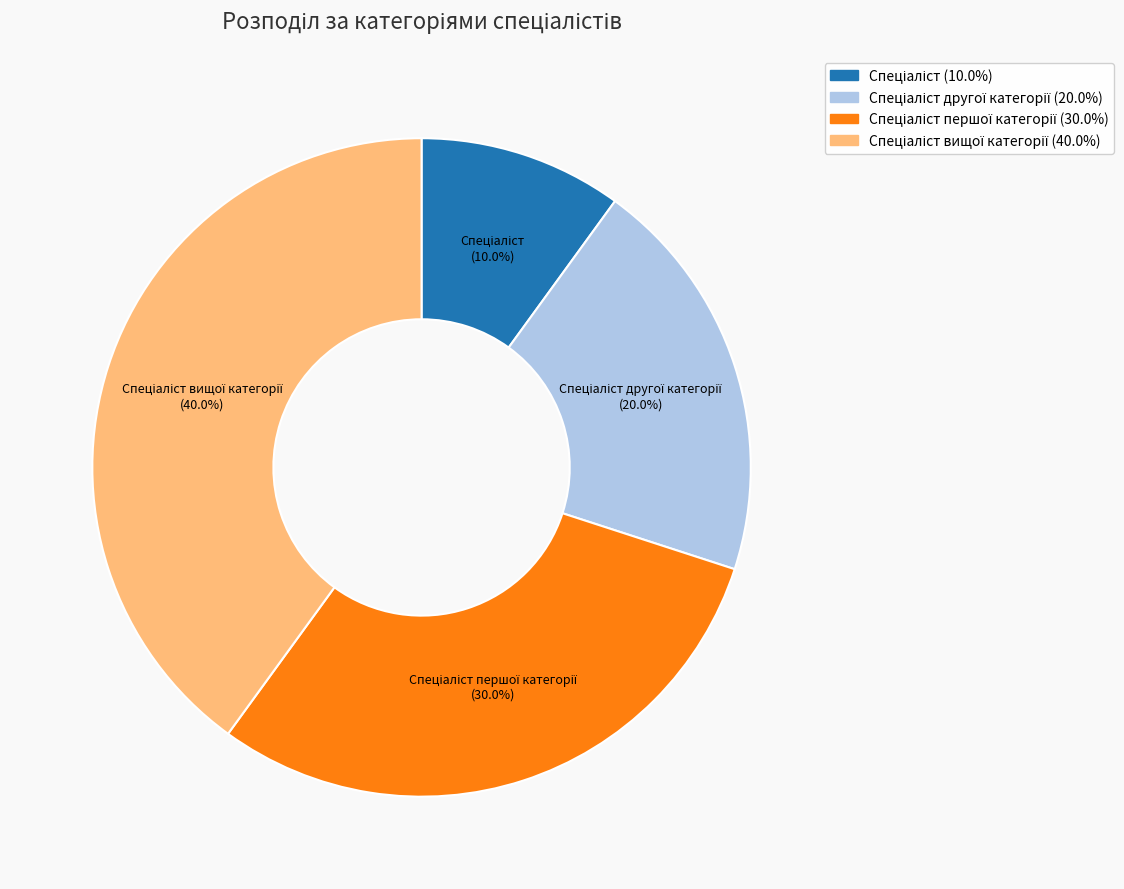

Is there a majority slice in this chart?

No